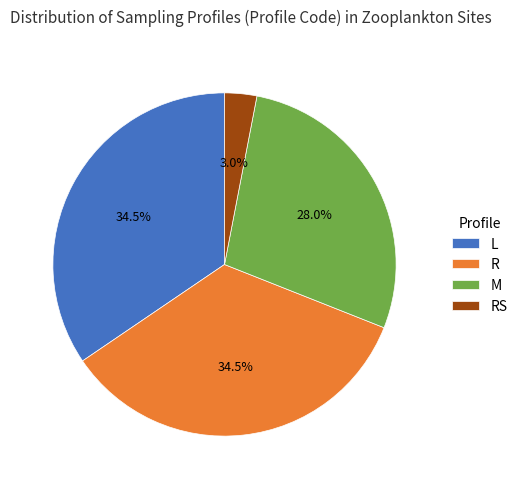

Count the number of slices in the pie.

4